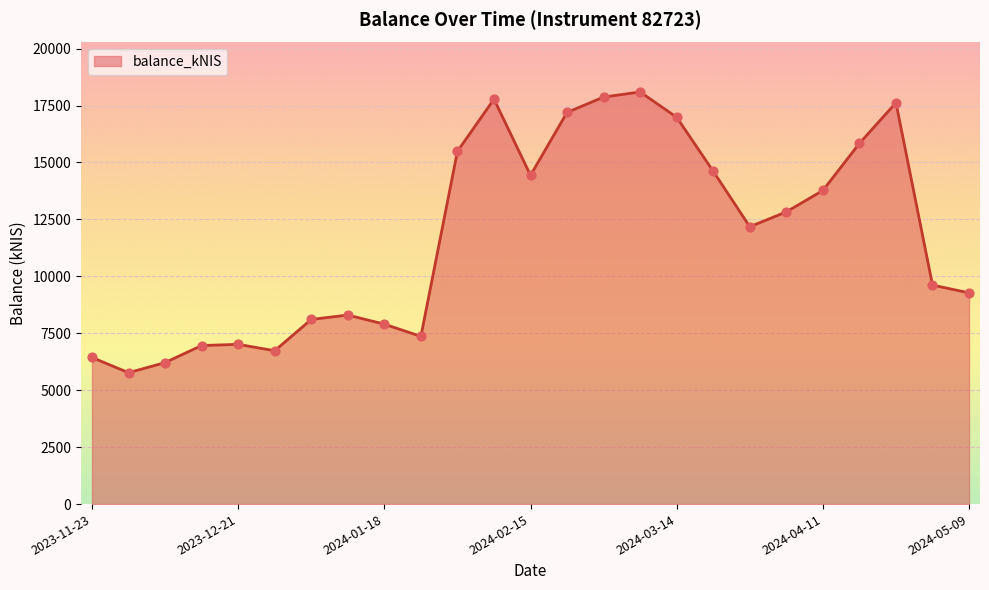

What is the greatest value displayed?

18095.3